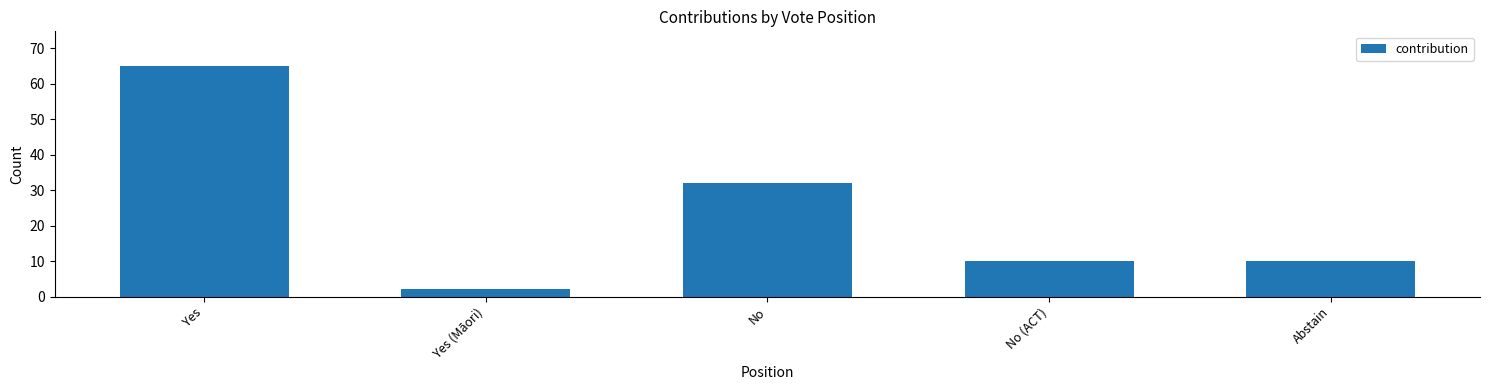

What is the average value?

24